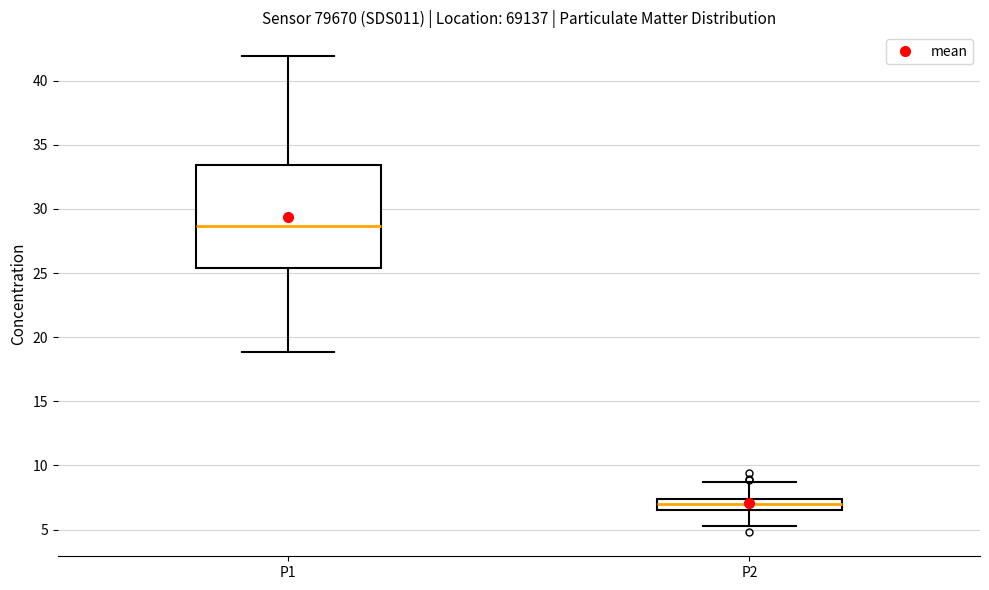

Reading left to right, read every box against the y-axis: the position of its median line, the range the box covers, and the ends of its whiskers. The values are not printed on the chart, so give them approximately, as read against the axis.

P1: median 28.5, box 25.5 to 33.5, whiskers 19.0 to 42.0
P2: median 7.0, box 6.5 to 7.5, whiskers 5.5 to 8.5